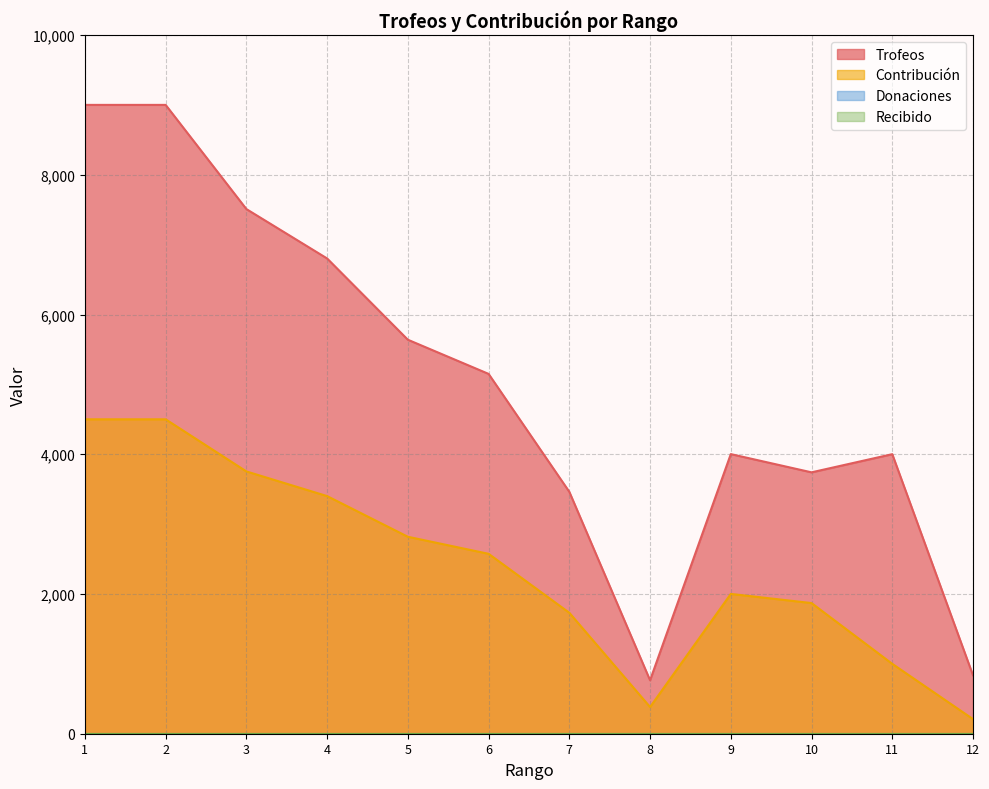

How many categories are shown in the chart?

12